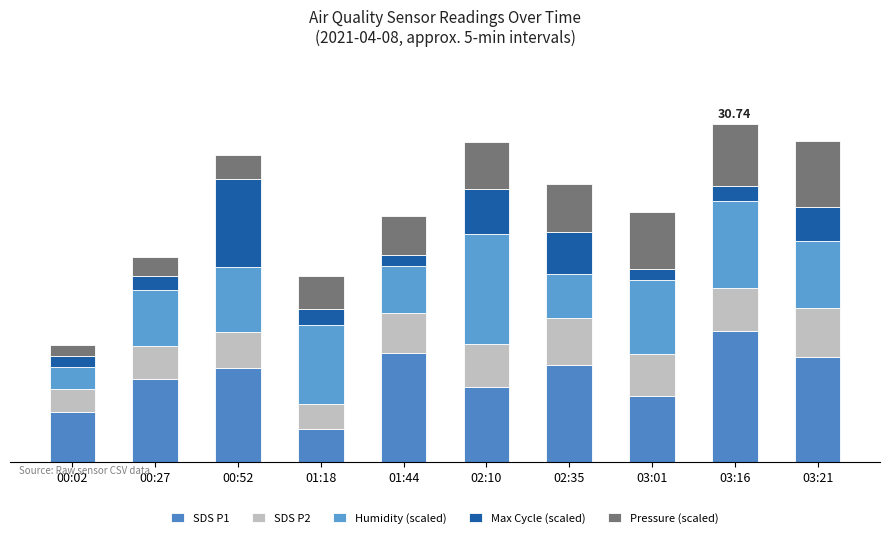

What is the difference between the second highest and minimum values in the Humidity (scaled) series?

5.9